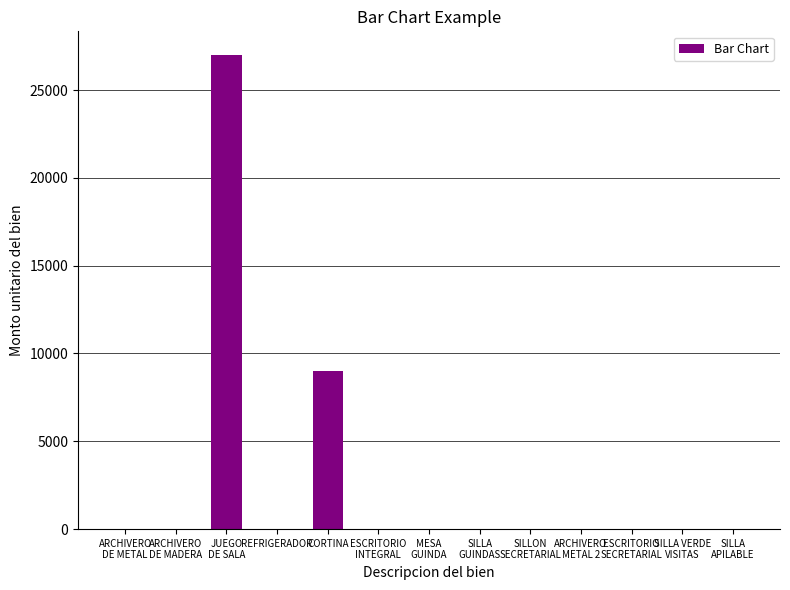

At which label is the value closest to 13497?

CORTINA